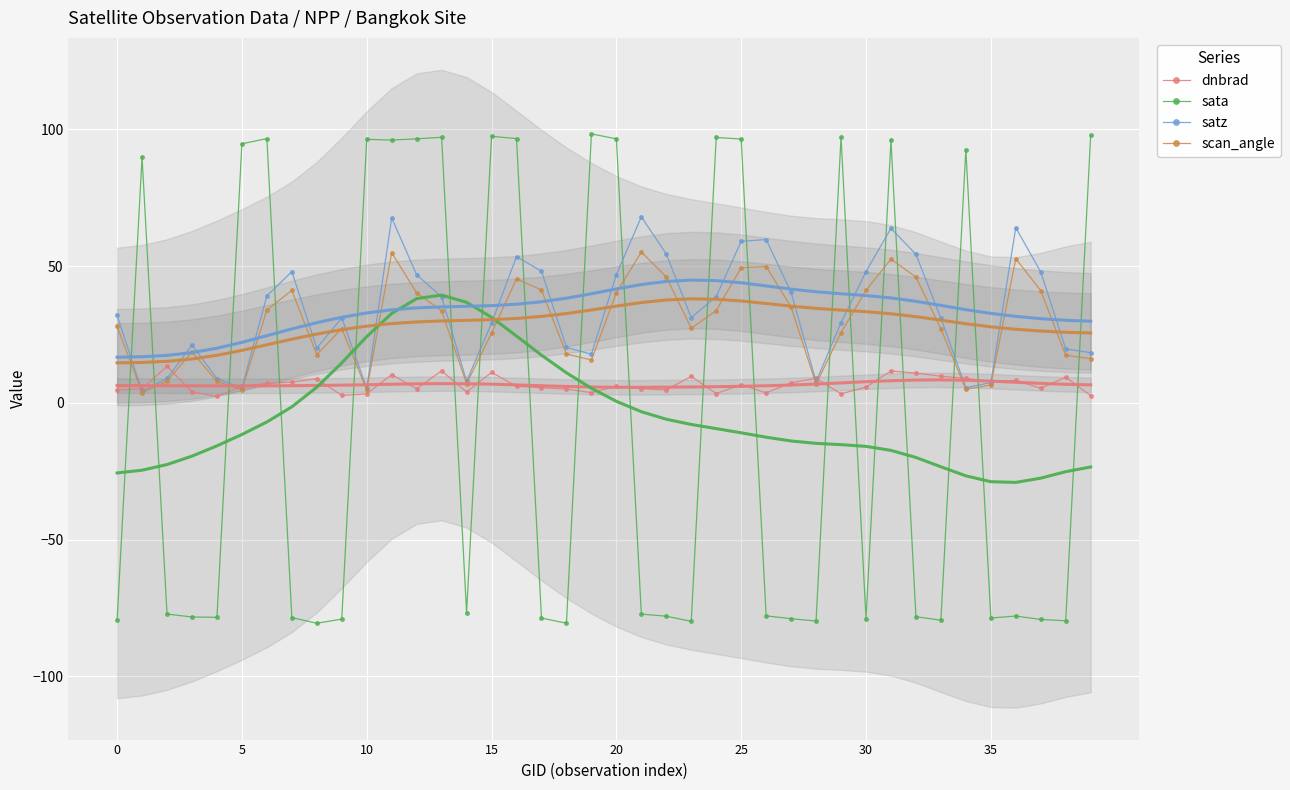

What is the difference between the maximum and minimum values in the dnbrad series?

11.0